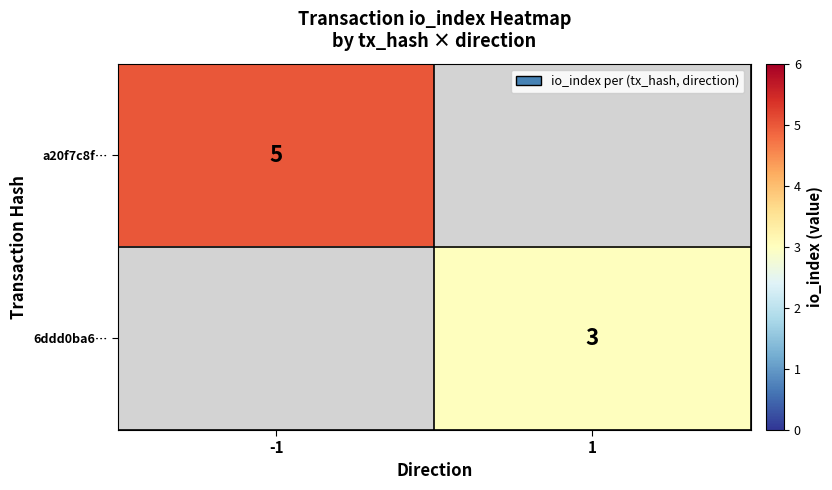

How many categories are shown in the chart?

2